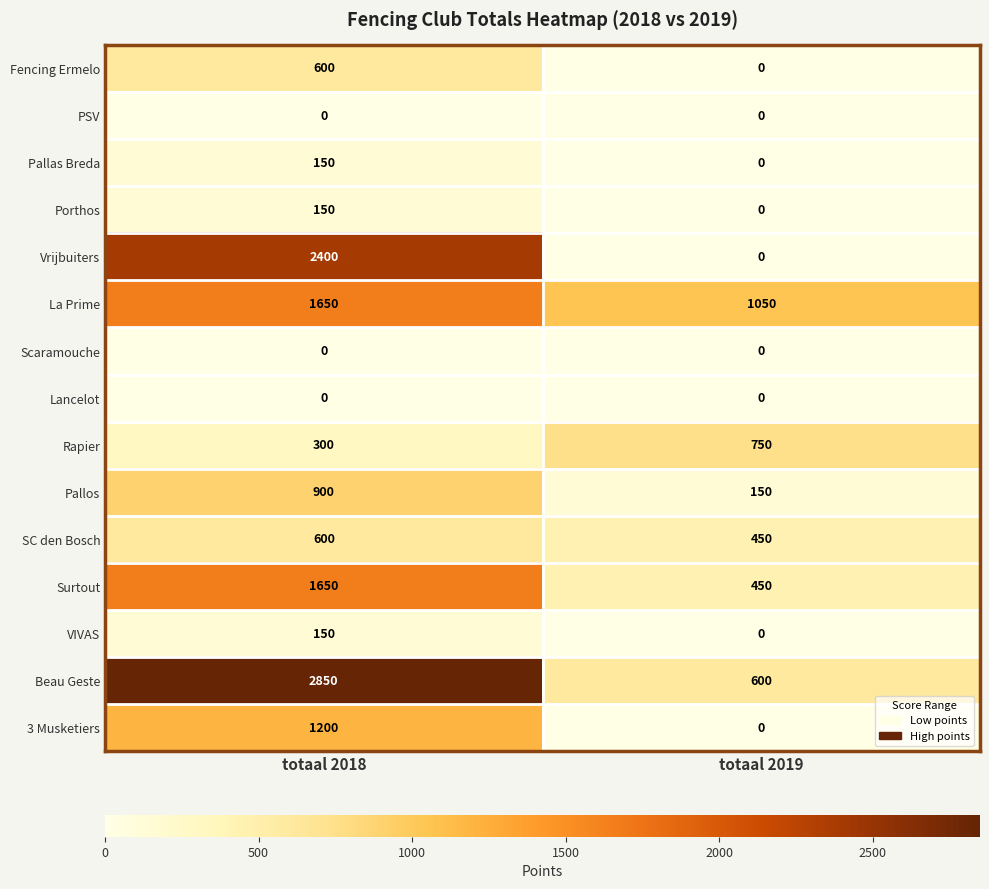

What is the sum of all SC den Bosch values?

1050